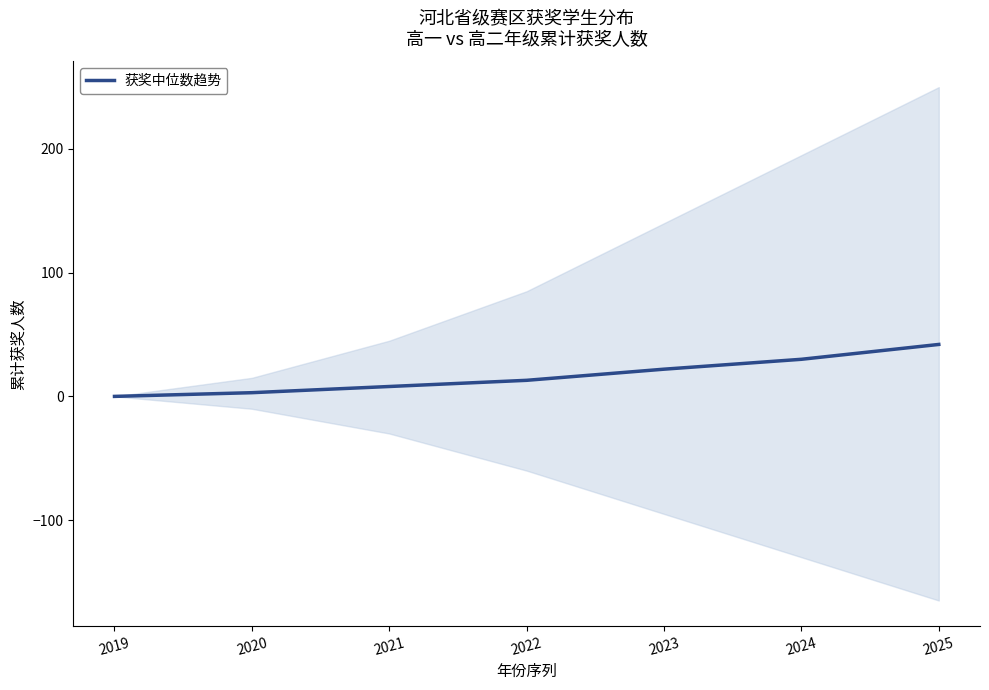

Reading right to left, list all the values displayed in this chart.

42	30	22	13	8	3	0